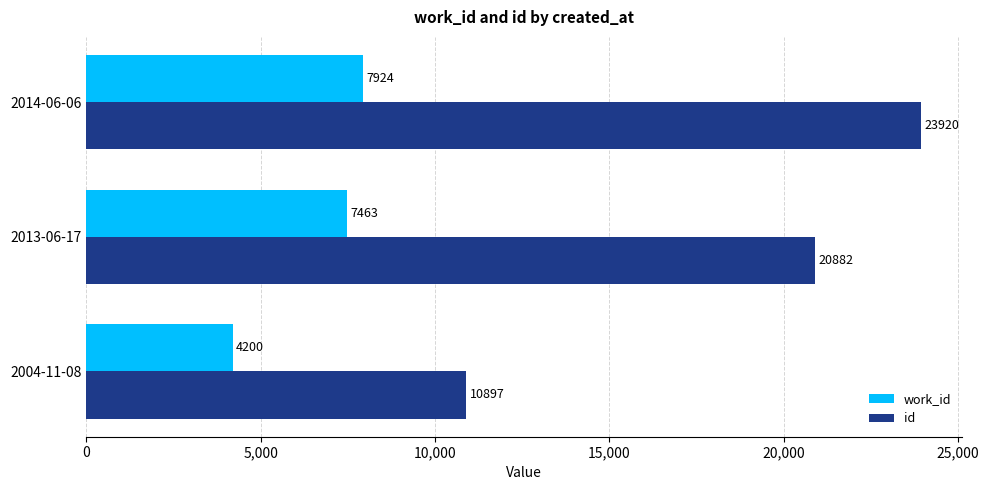

What is the greatest value displayed?

23920